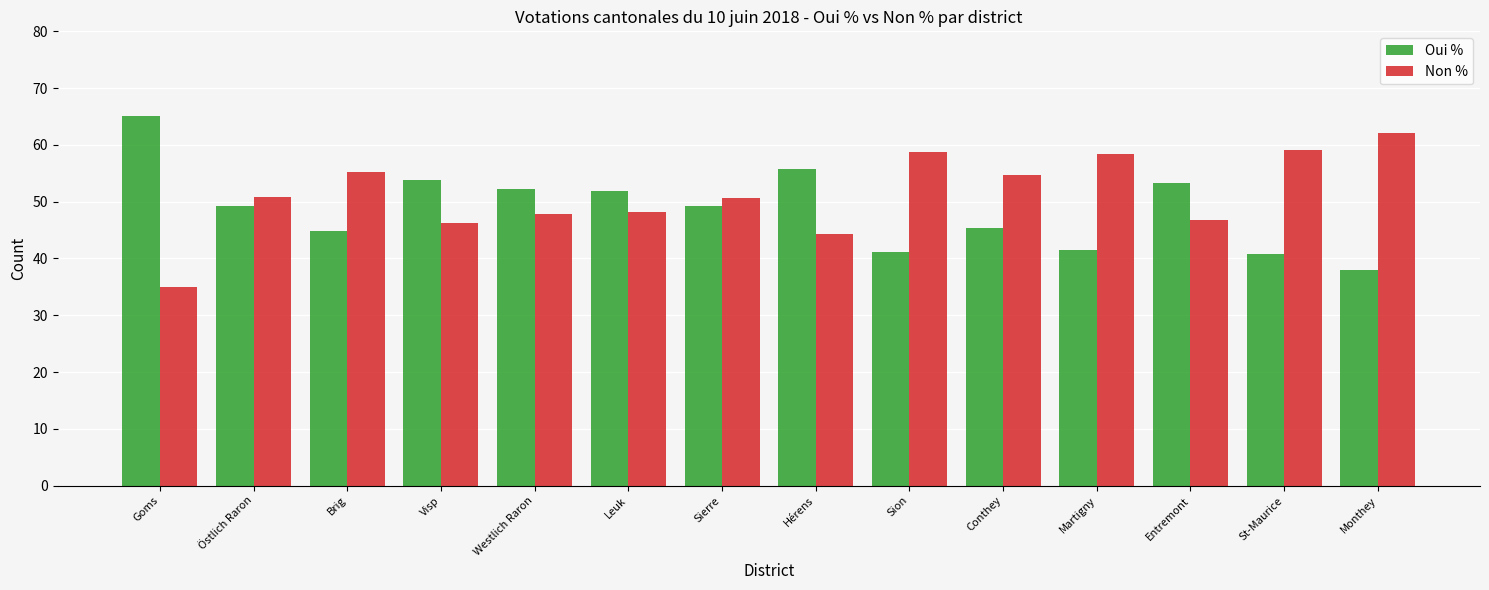

Does the chart contain any negative values?

No